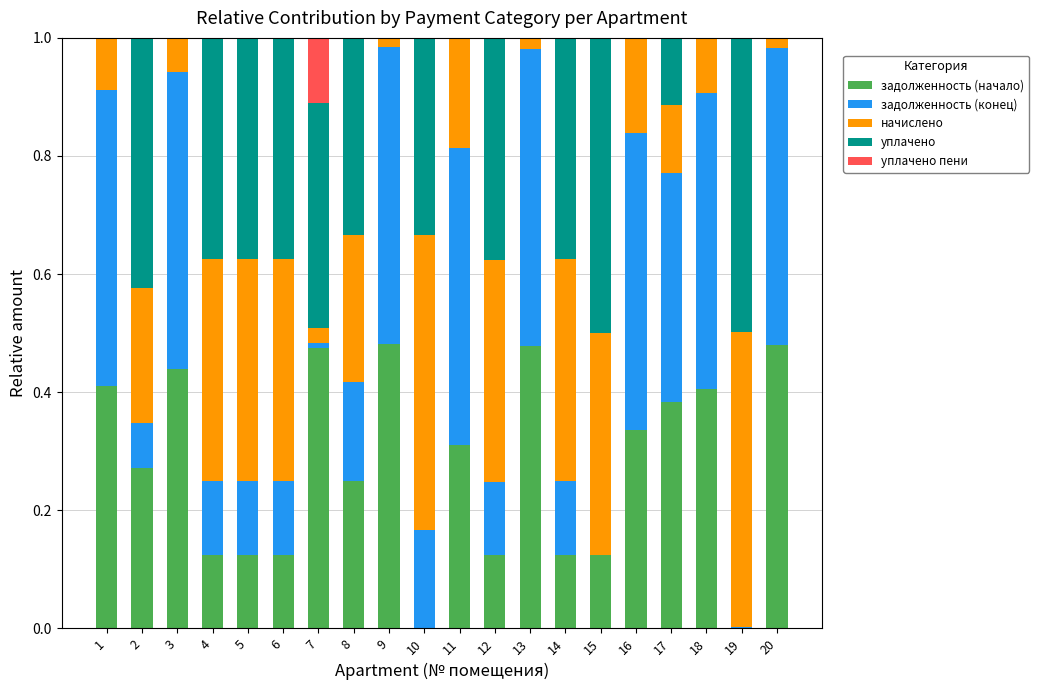

Does the chart contain stacked bars?

Yes